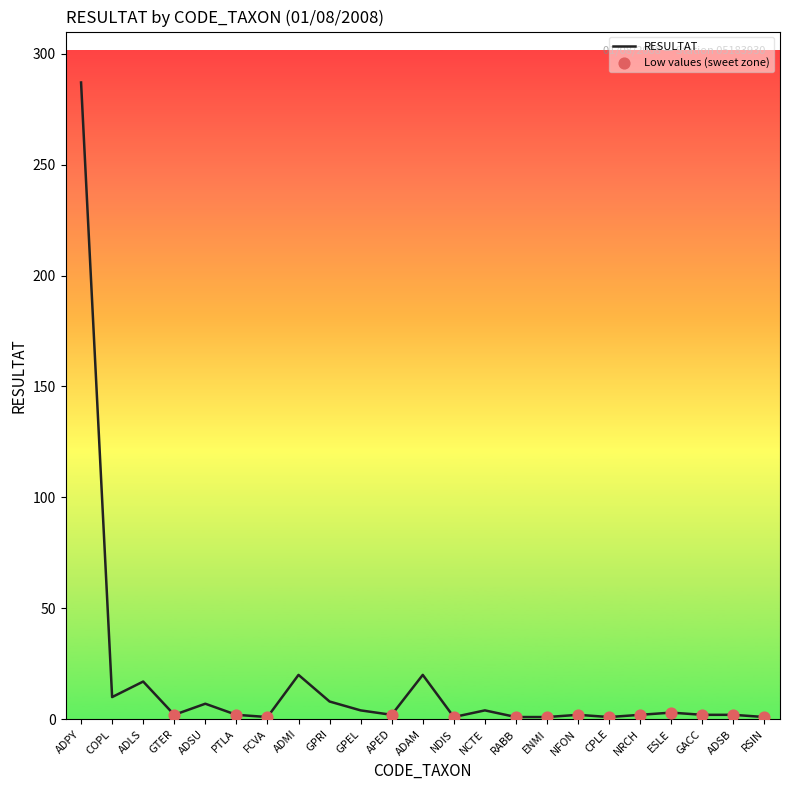

What is the change in value from COPL to ADLS?

+7